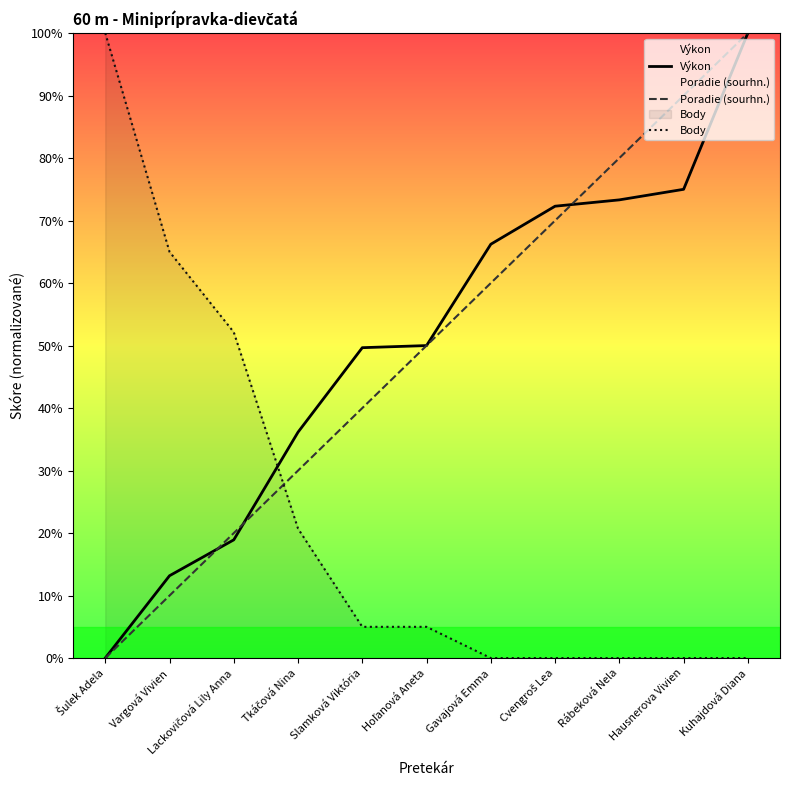

Reading left to right, transcribe all the data shown in this chart.

Výkon: 0.0	13.2	18.9	36.1	49.7	50.0	66.2	72.3	73.3	75.0	100.0
Poradie (sourhn.): 0.0	10.0	20.0	30.0	40.0	50.0	60.0	70.0	80.0	90.0	100.0
Body: 100.0	65.0	52.1	20.7	5.0	5.0	0.0	0.0	0.0	0.0	0.0